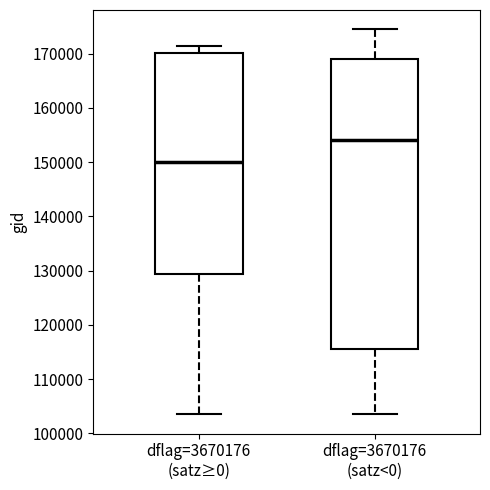

Which box is the tallest, from its lower edge to its upper edge?

dflag=3670176 (satz<0)